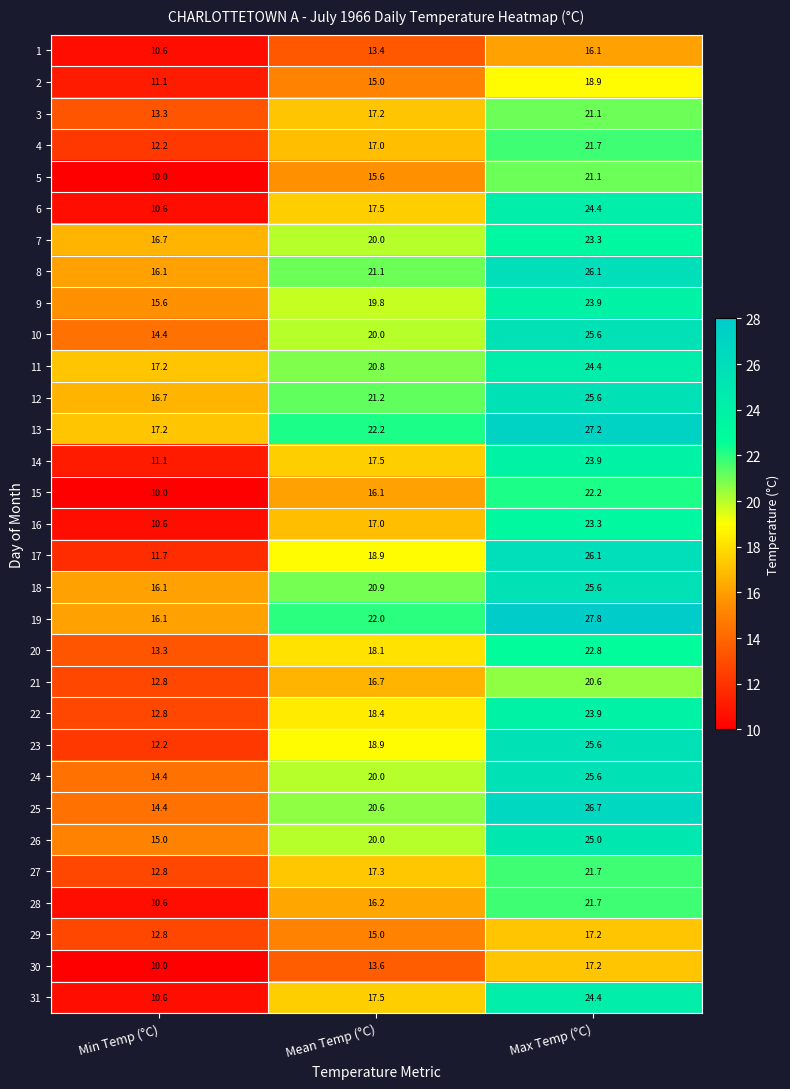

Which category has the highest value across all series?

Max Temp (°C)